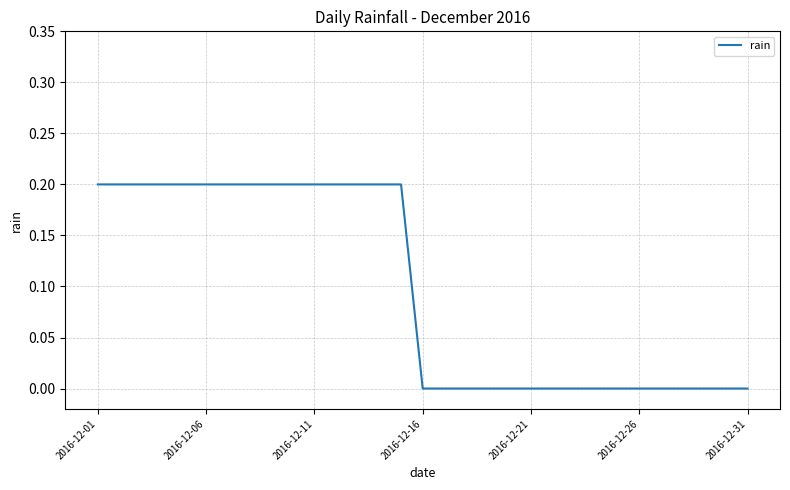

How many series are shown in this chart?

1